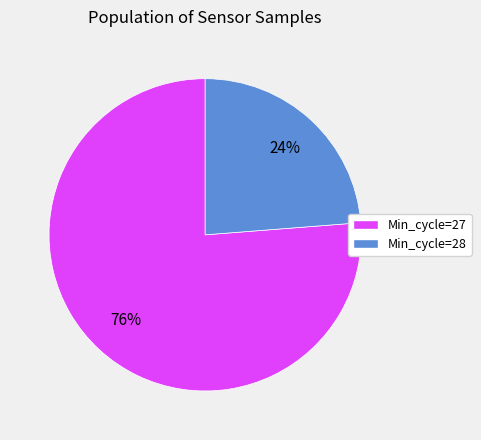

Is there a majority slice in this chart?

Yes